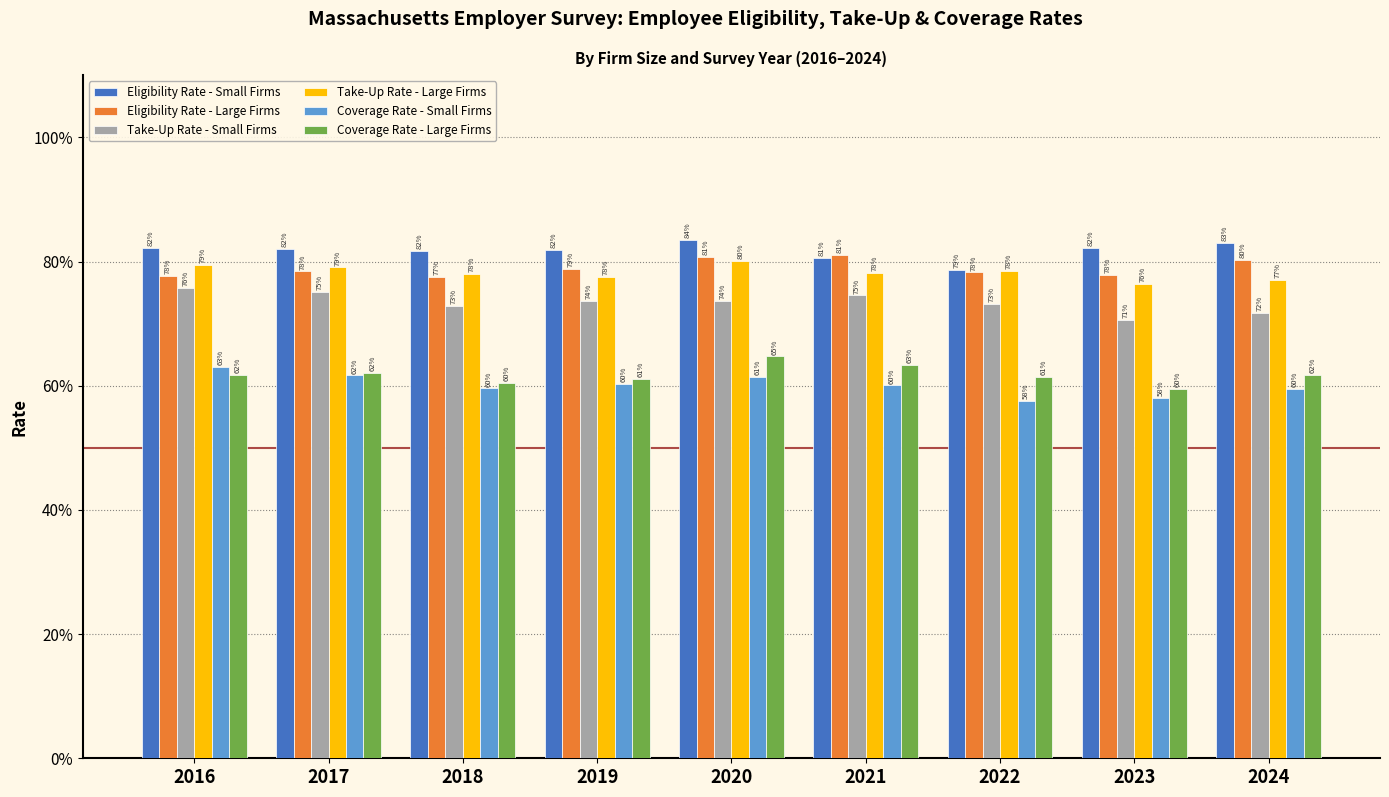

What is the maximum value for Take-Up Rate - Large Firms?

80.1